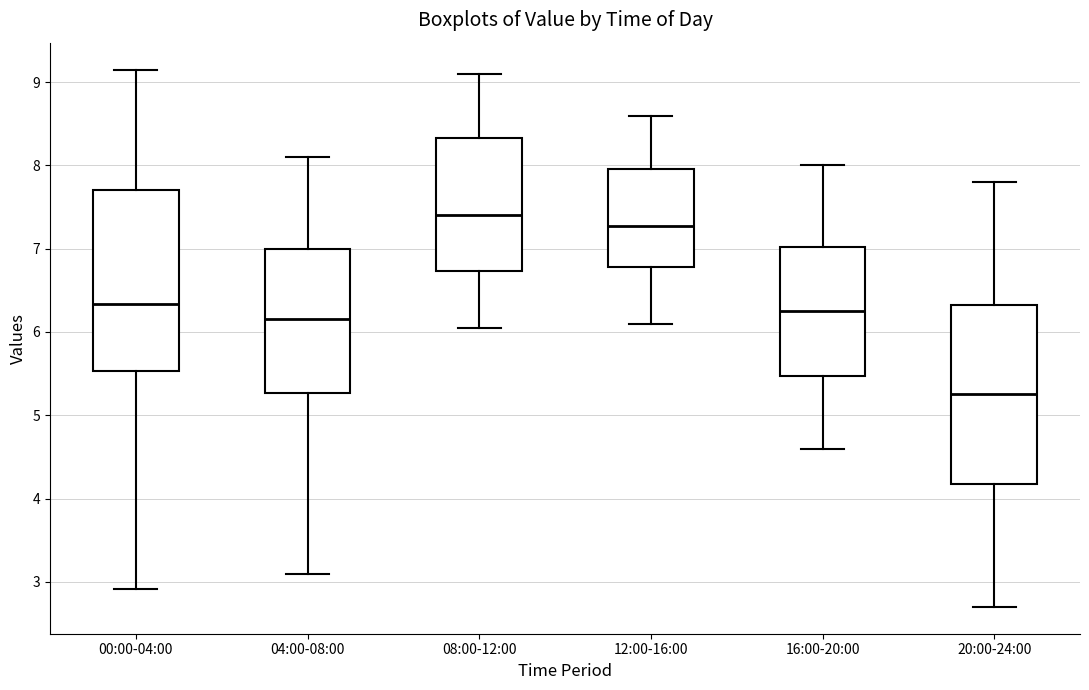

Which box has the highest median line?

08:00-12:00